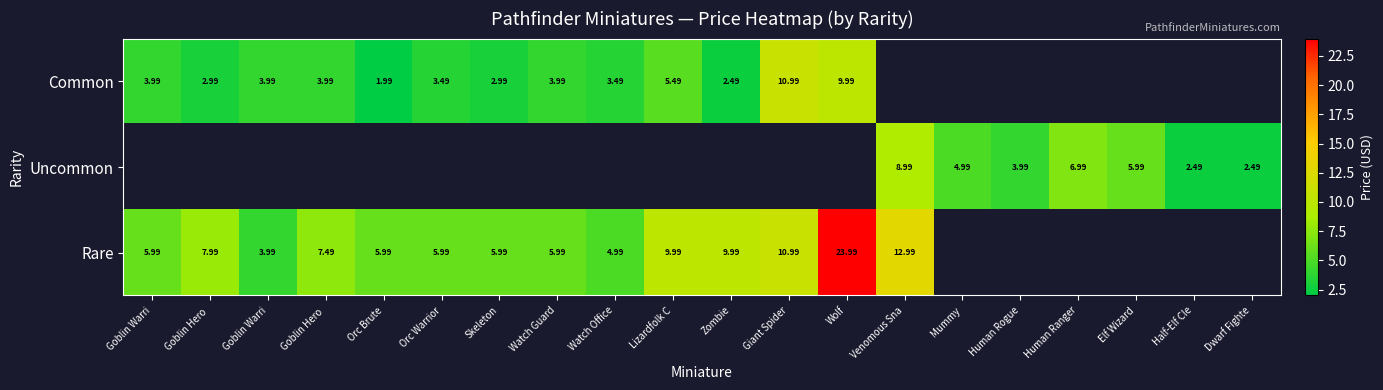

What is the greatest value displayed?

24.0